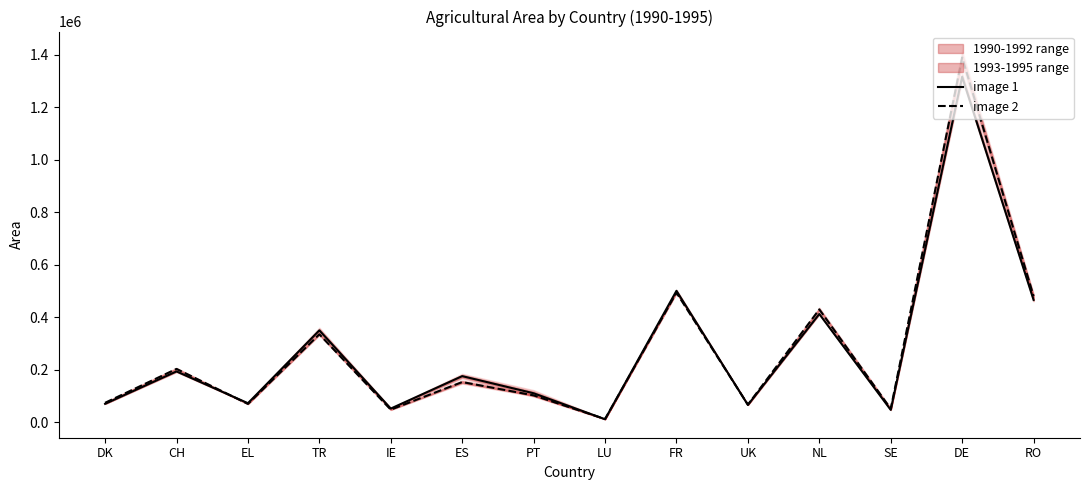

How many intersections are there between image 1 and image 2?

4